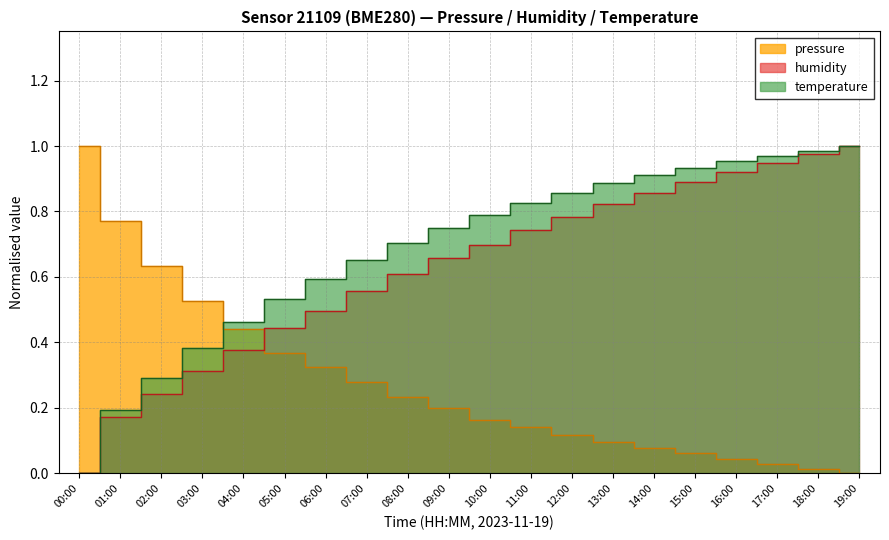

At how many categories does at least one series exceed 0?

20